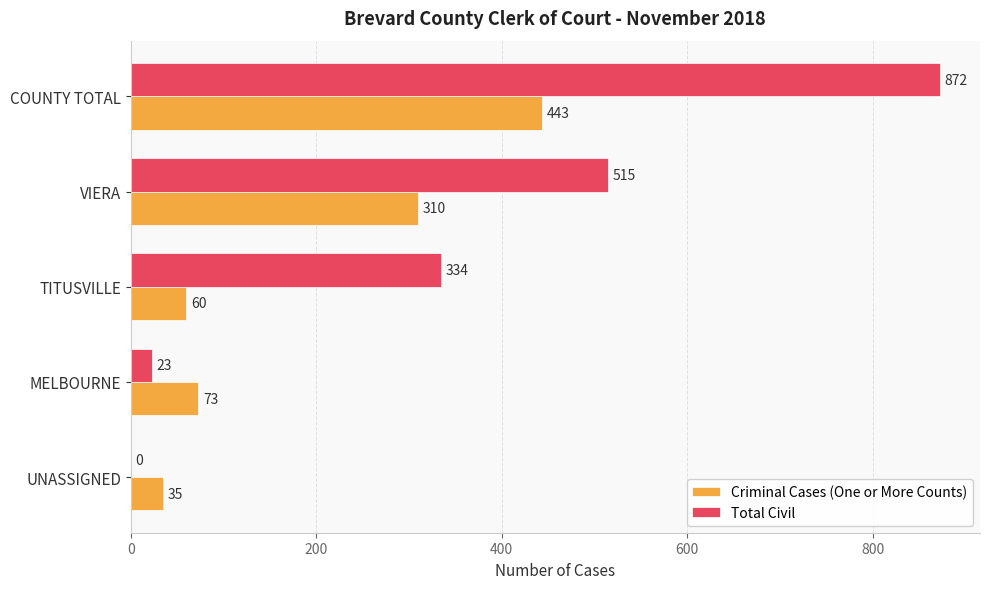

At which category is the sum across all series the highest?

COUNTY TOTAL